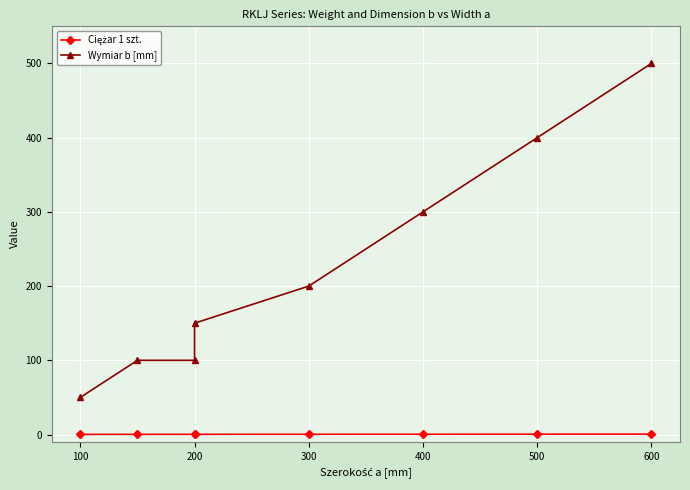

At how many categories does at least one series exceed 389?

2